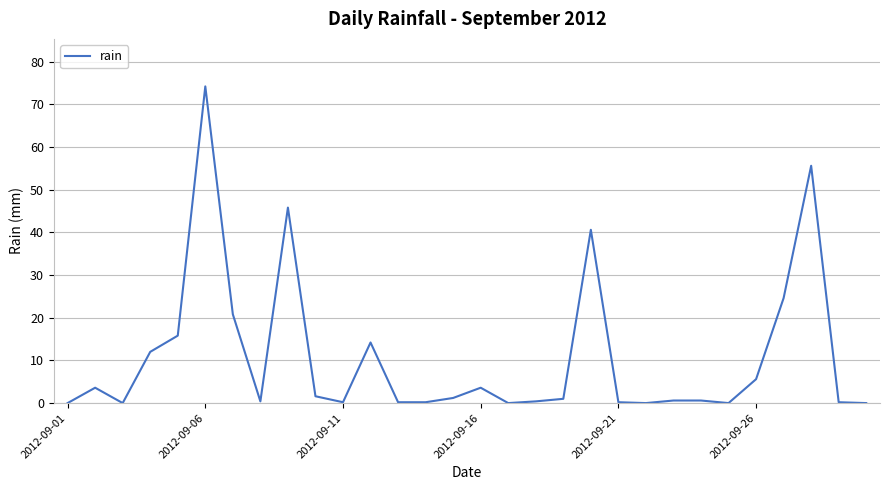

What is the difference between the maximum and minimum values?

74.2